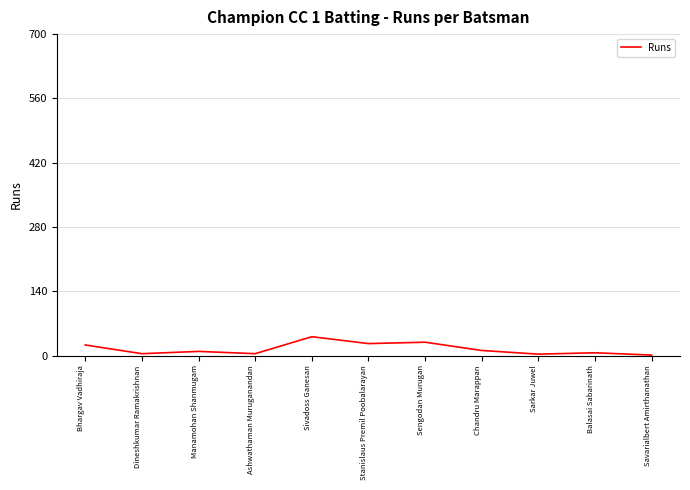

What is the greatest value displayed?

41